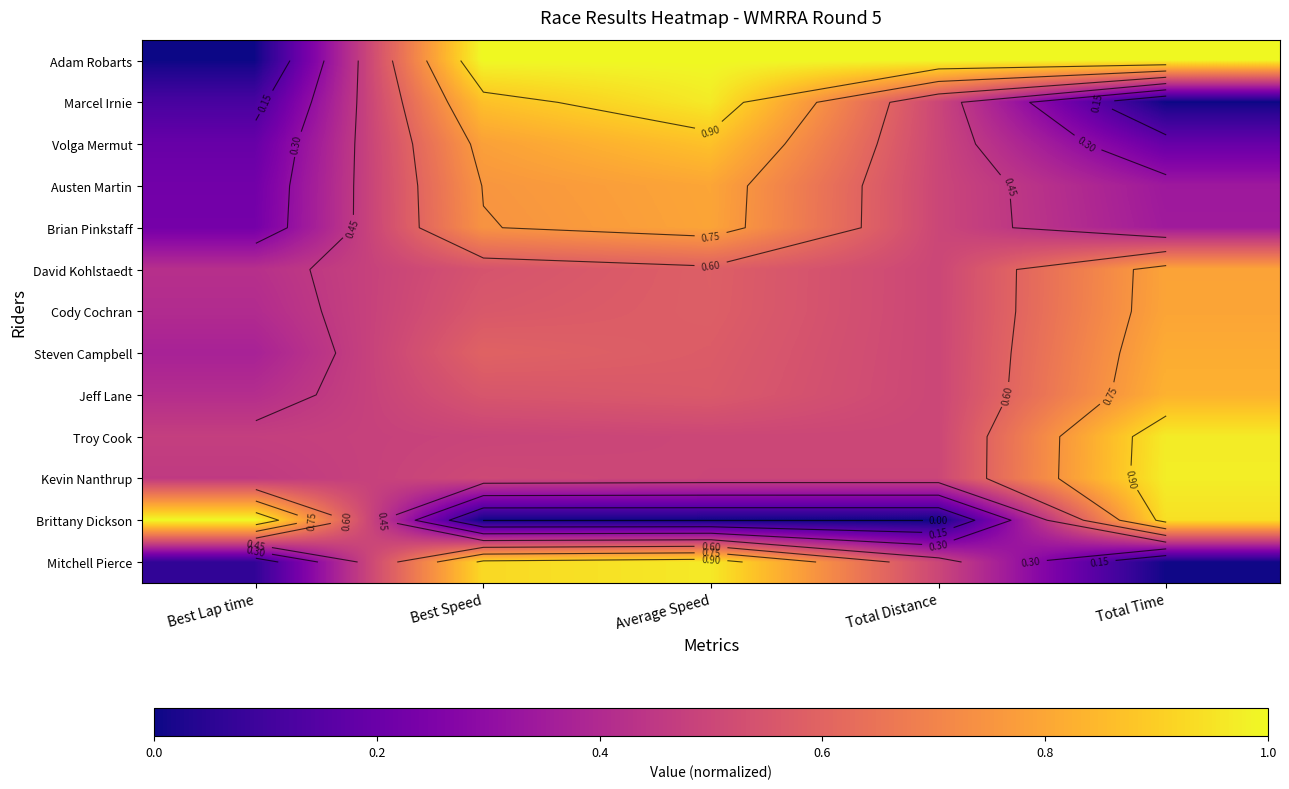

Is the value of Troy Cook at Best Lap time greater than the value of Adam Robarts at Average Speed?

No